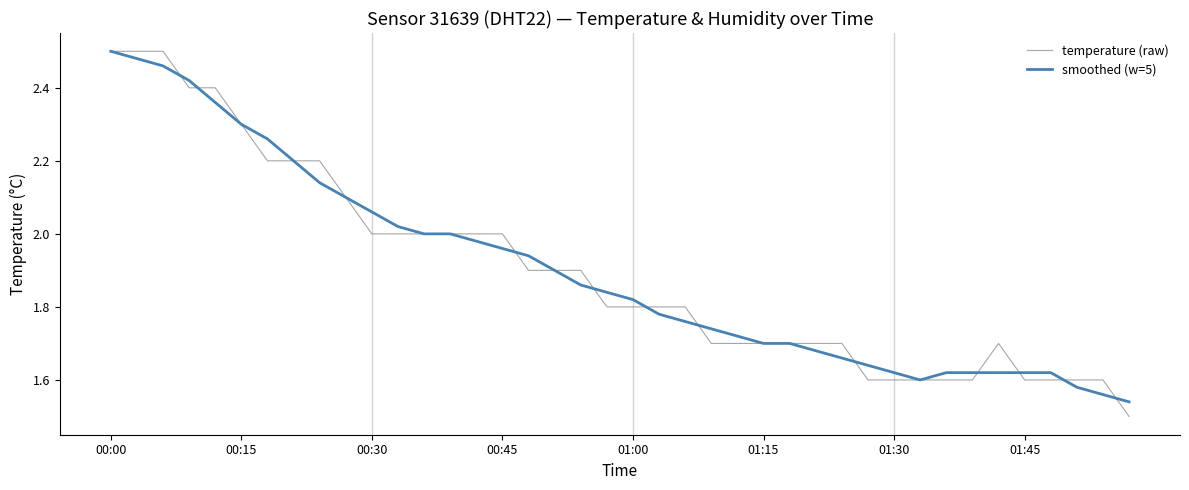

Is this an area chart (filled region under the line)?

No